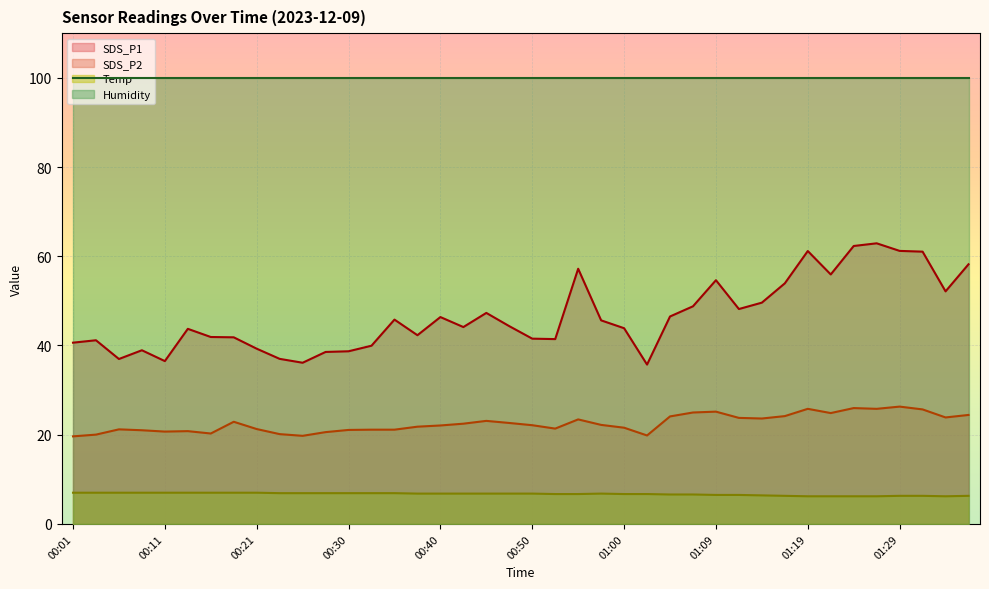

What is the minimum value for SDS_P1?

35.7